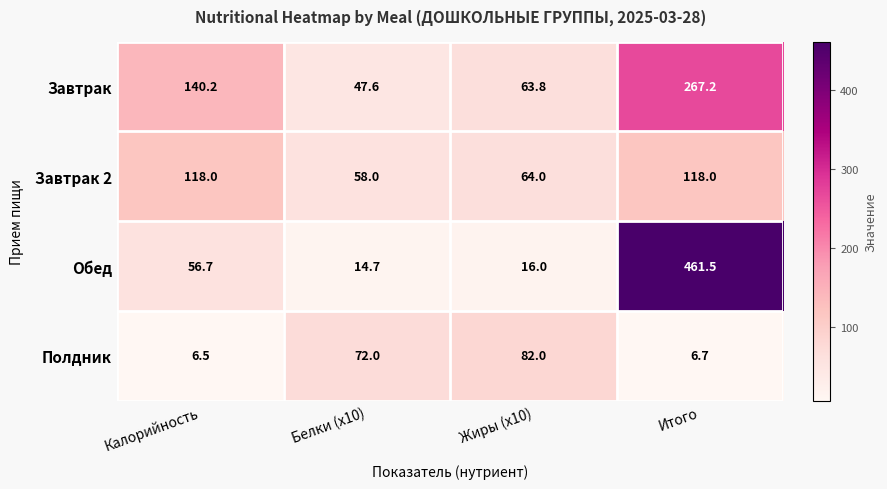

Rank the series by their maximum value, from lowest to highest.

Полдник, Завтрак 2, Завтрак, Обед